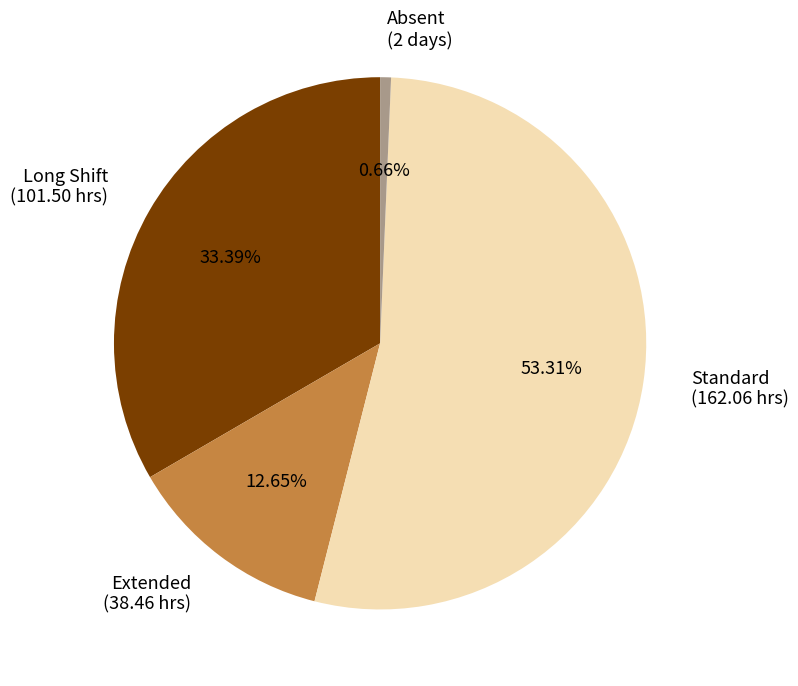

How many segments does this pie chart have?

4